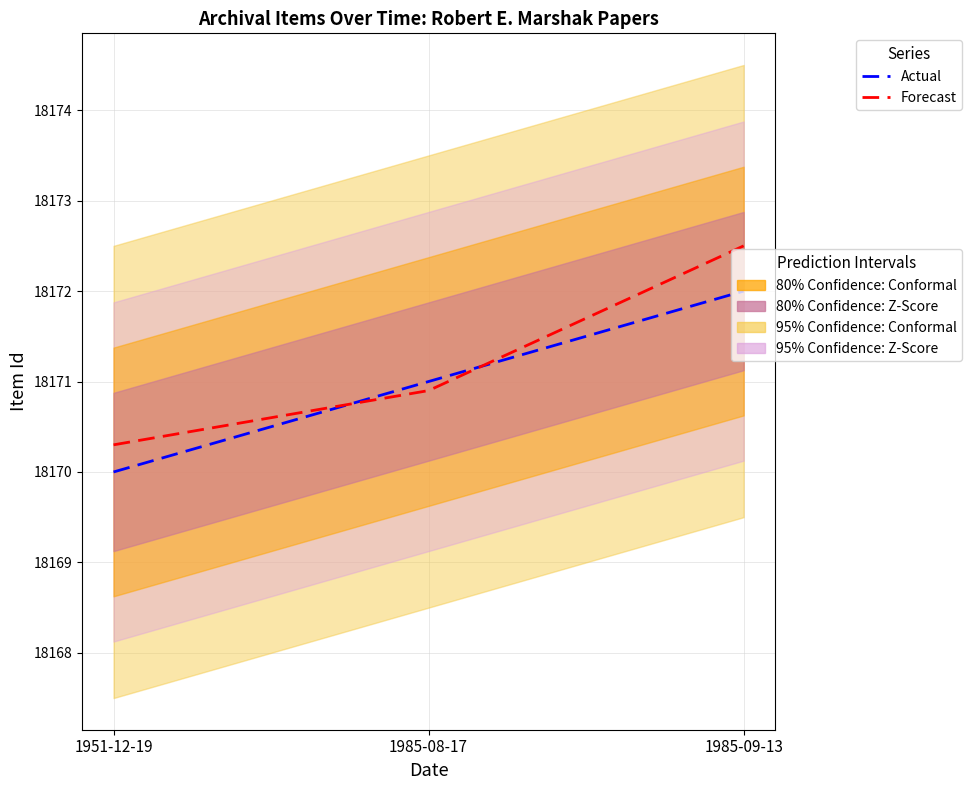

What is the greatest value displayed?

18172.5